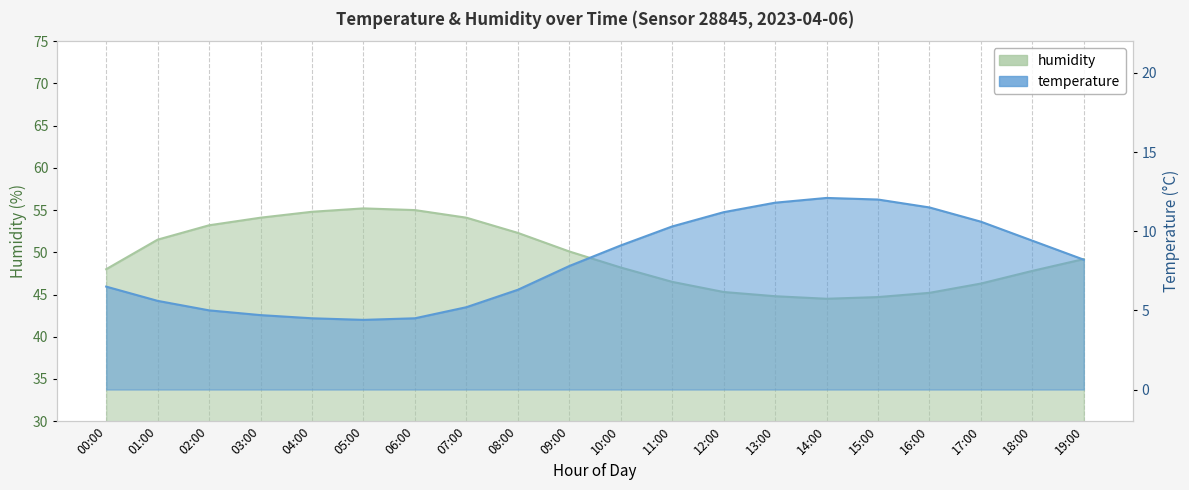

Which category has the highest value across all series?

05:00